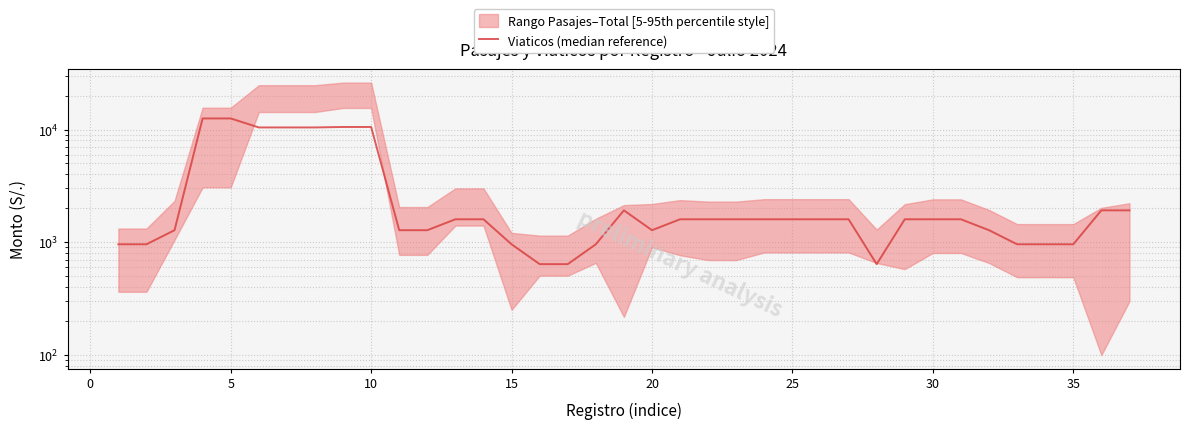

How many points are lower than both their immediate neighbors (excluding endpoints)?

2